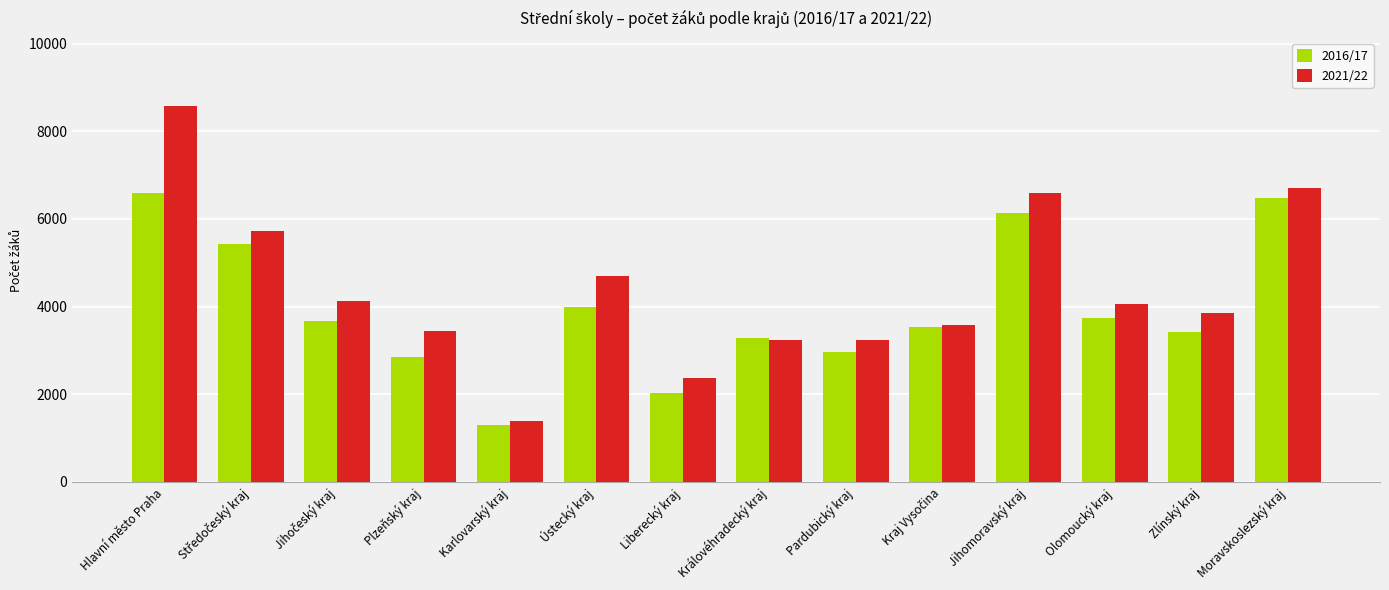

At which label does 2016/17 reach its minimum?

Karlovarský kraj